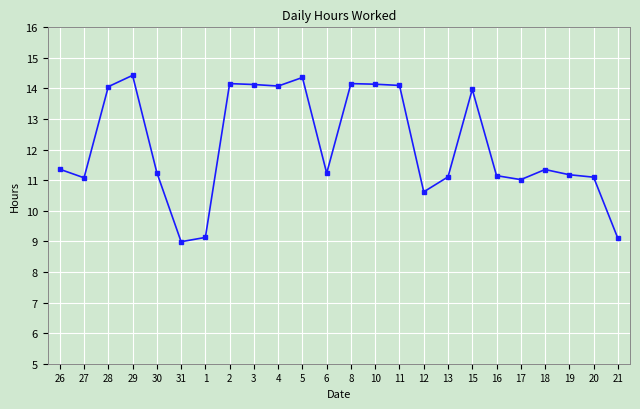

Is it true that the value at 17 is 11.0?

True